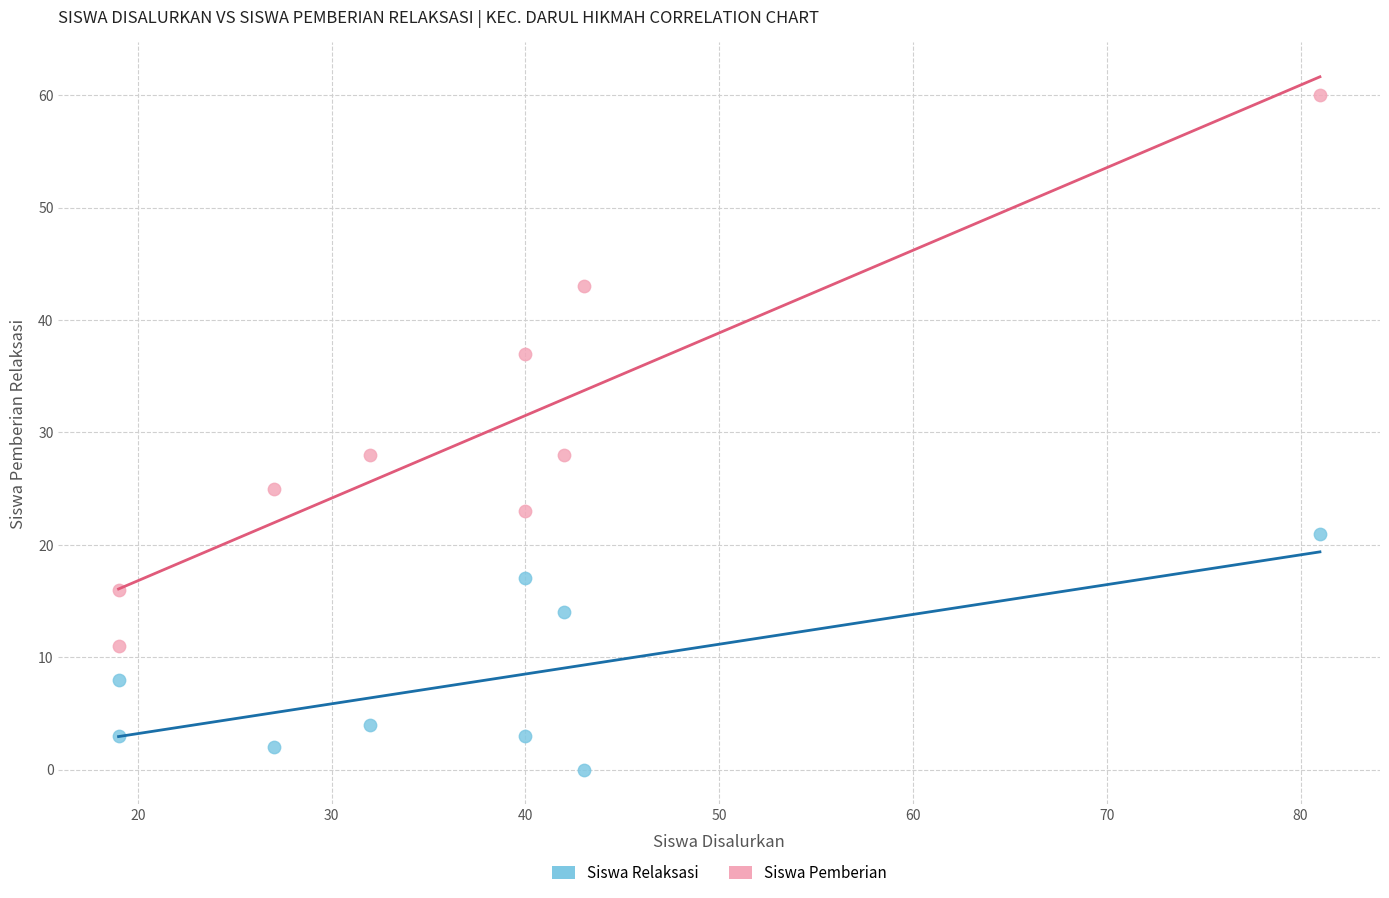

In the Siswa Relaksasi series, what Y value is closest to 10?

8